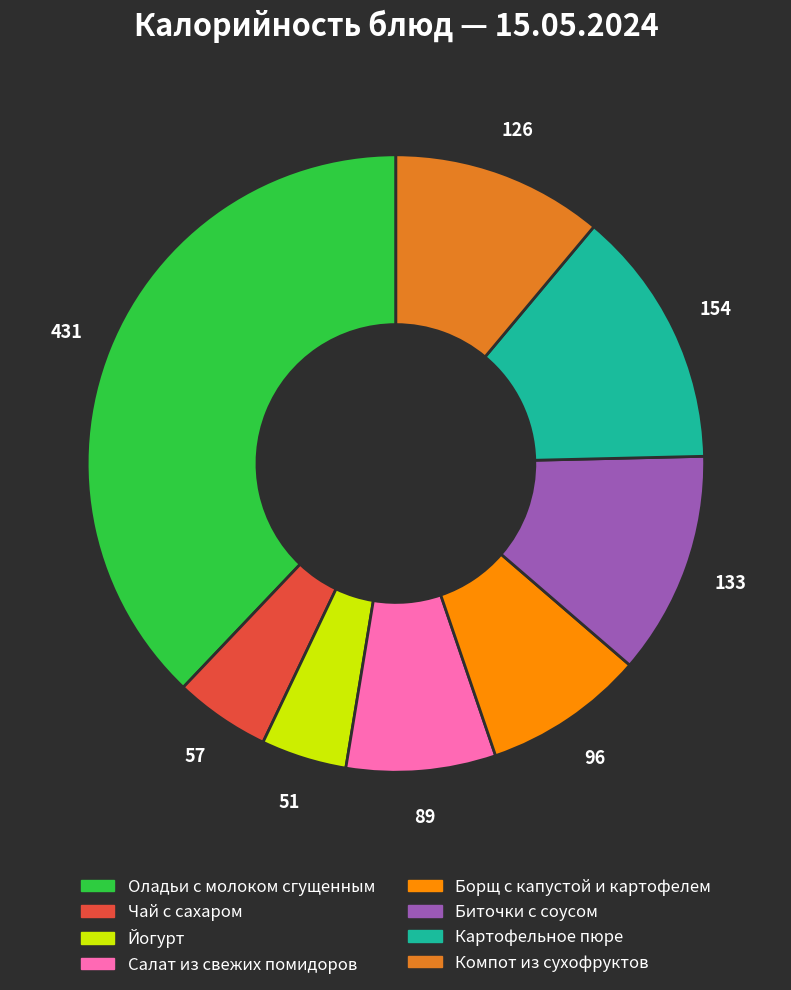

Is Йогурт the majority of the pie?

No